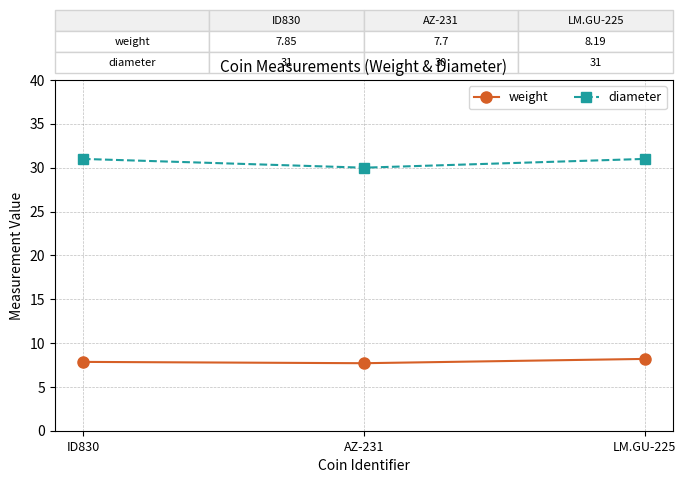

What is the label of the 3rd point from the left?

LM.GU-225